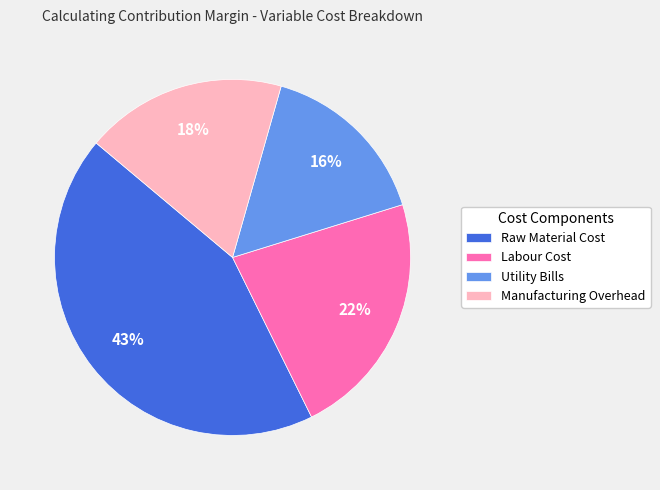

To the nearest percent, what is the average slice percentage?

25%